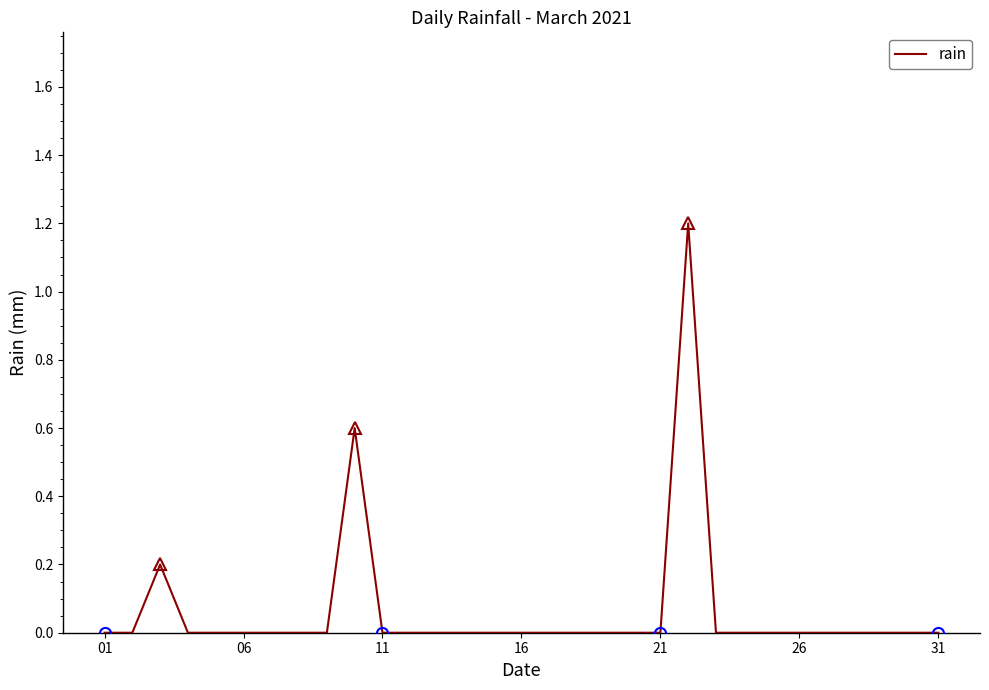

What is the highest value of the rain series?

1.2